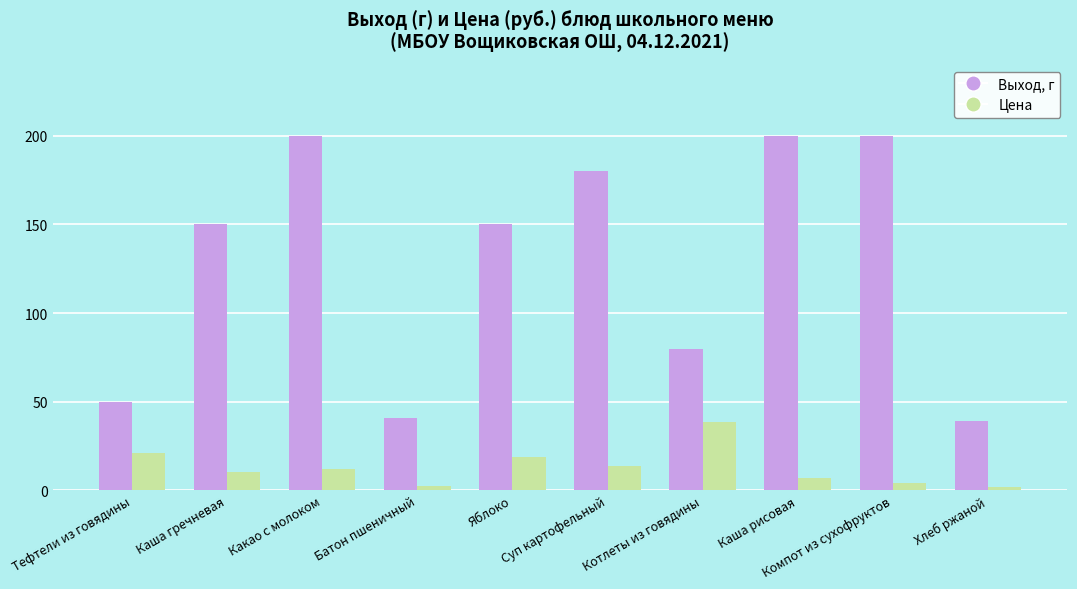

Is it true that Выход, г equals 39.0 at Хлеб ржаной?

True